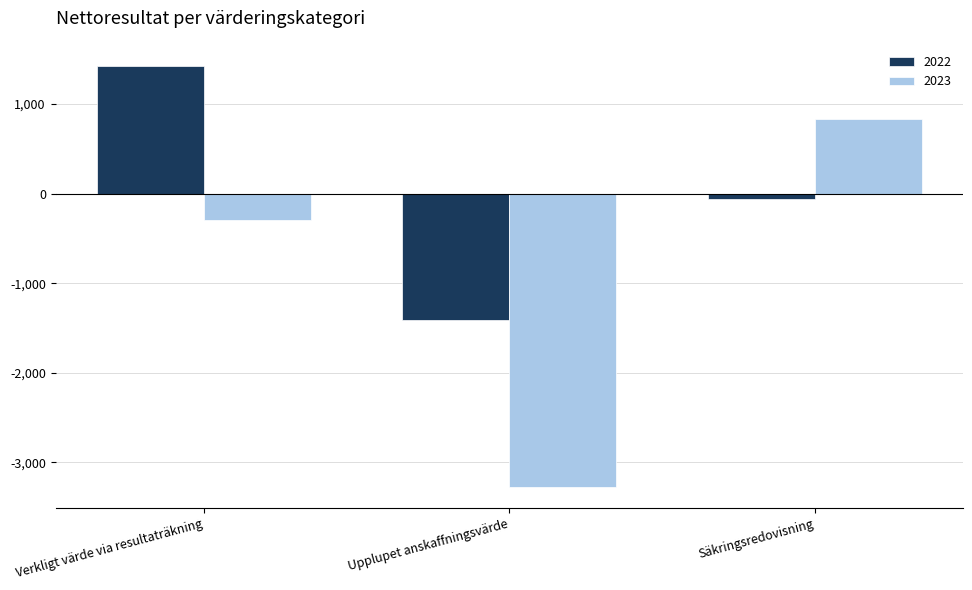

The value of 2023 at Säkringsredovisning is 835. True or false?

True